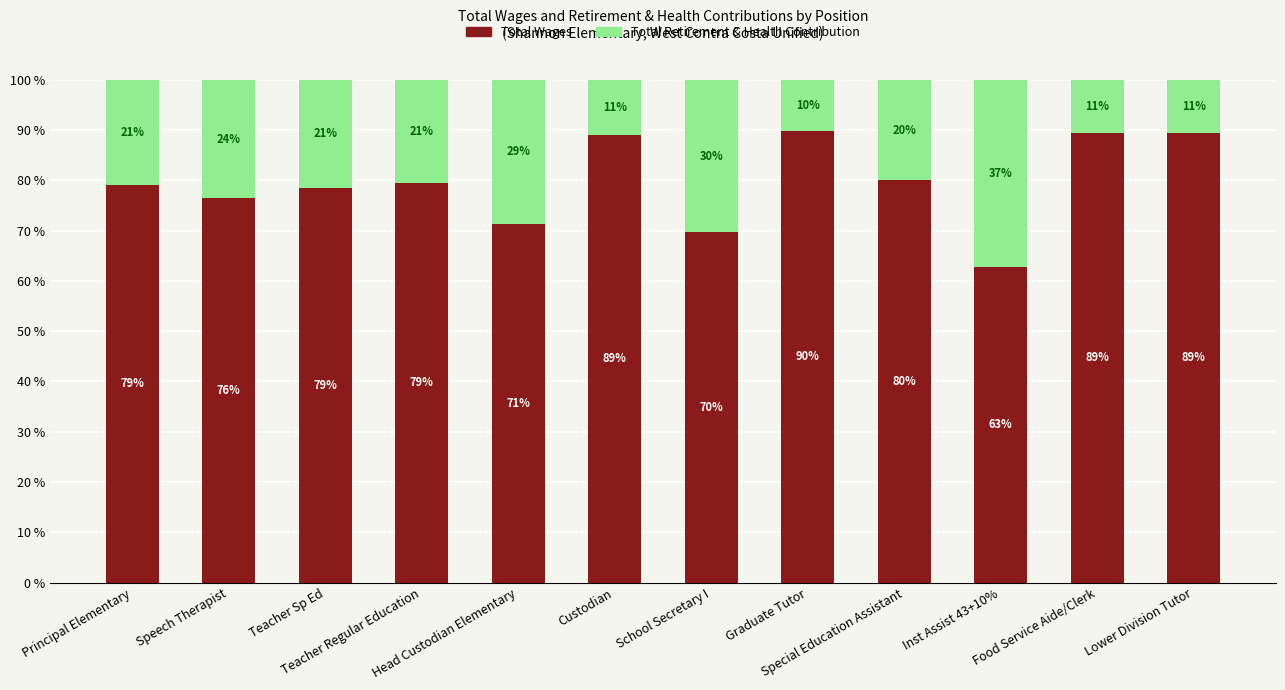

What is the highest value of the Total Wages series?

89.7